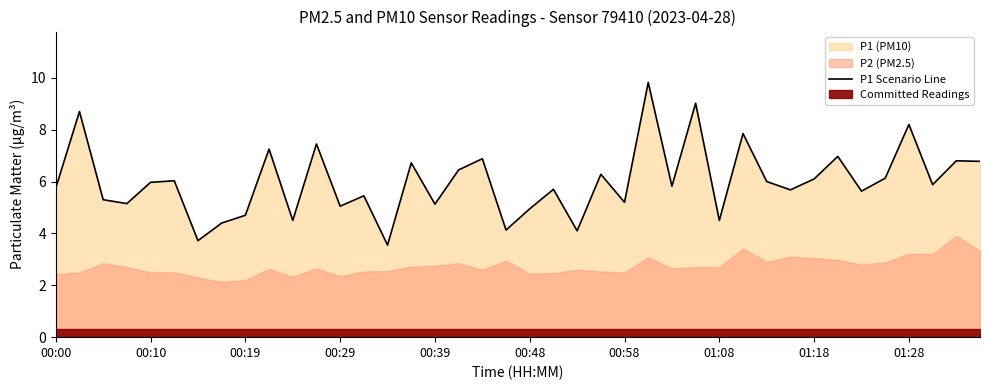

The value at 23 is 6.3. True or false?

True